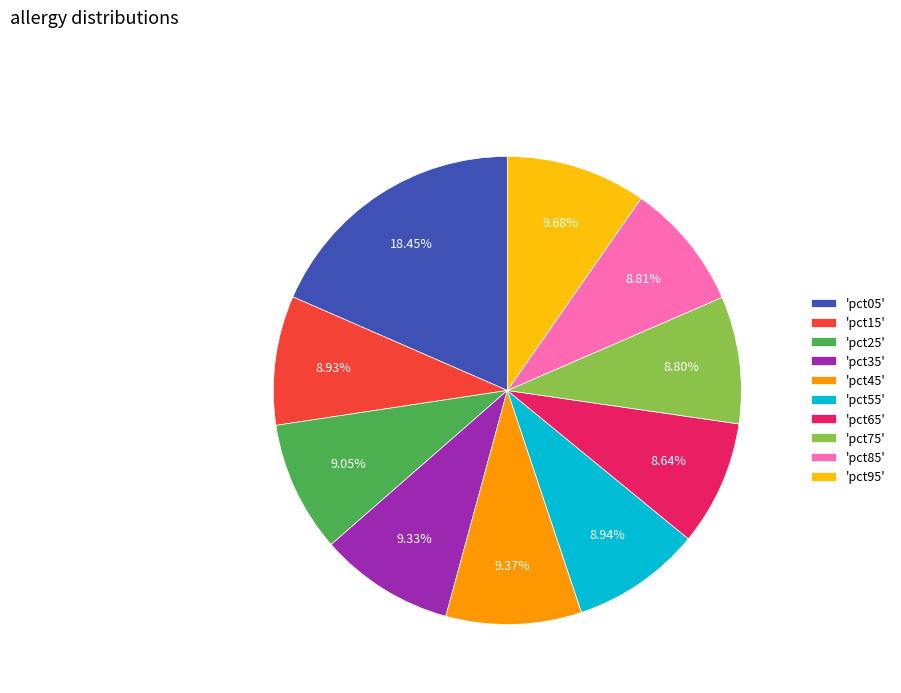

How many segments does this pie chart have?

10